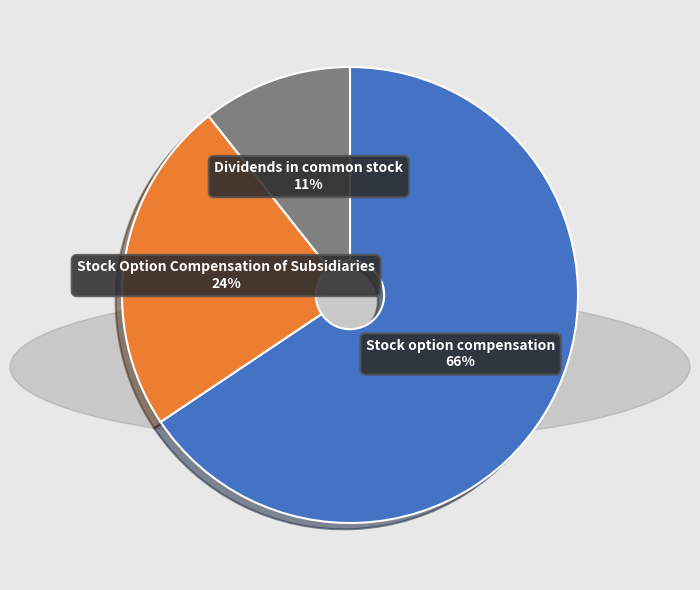

Is it true that Stock option compensation is 66% of the pie?

True